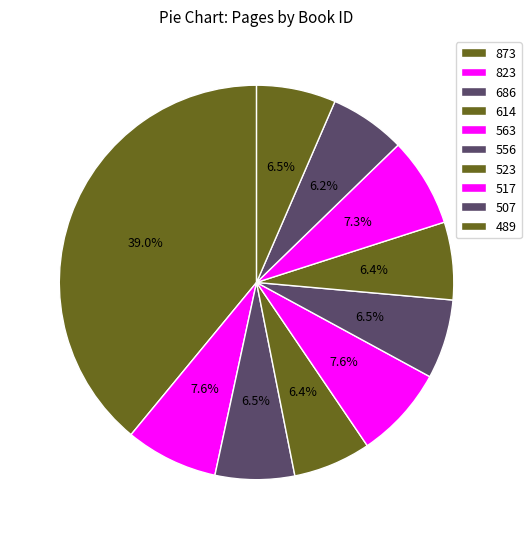

To the nearest percent, what portion does 614 represent?

6%